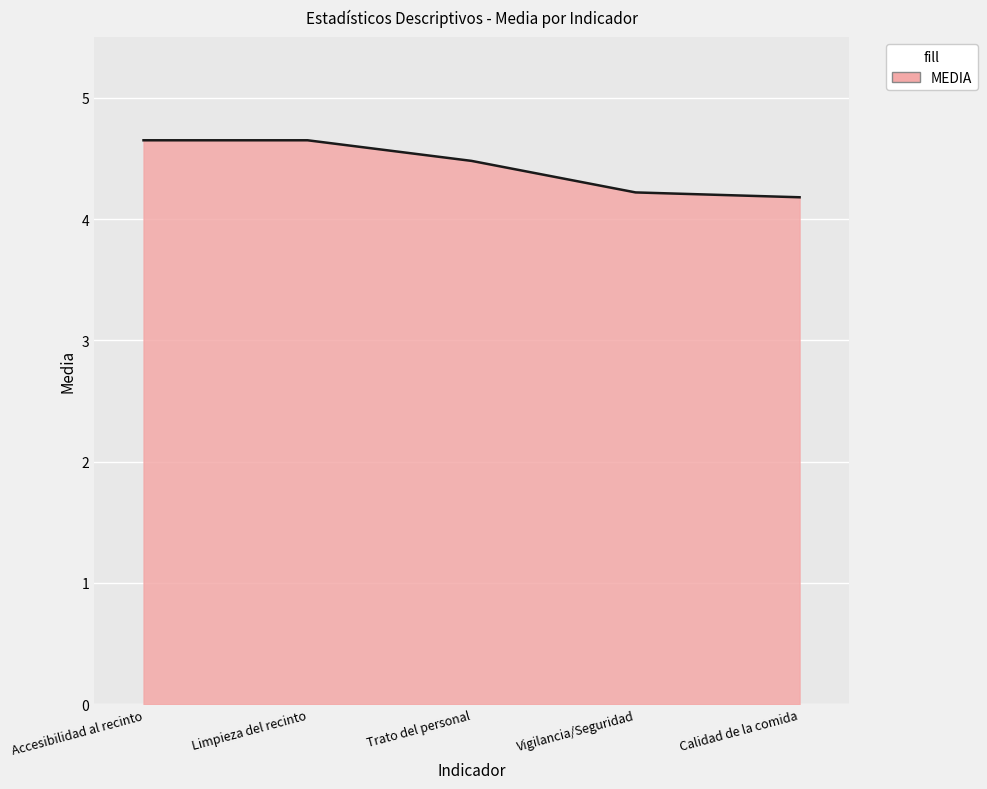

What is the sum of all values?

22.2